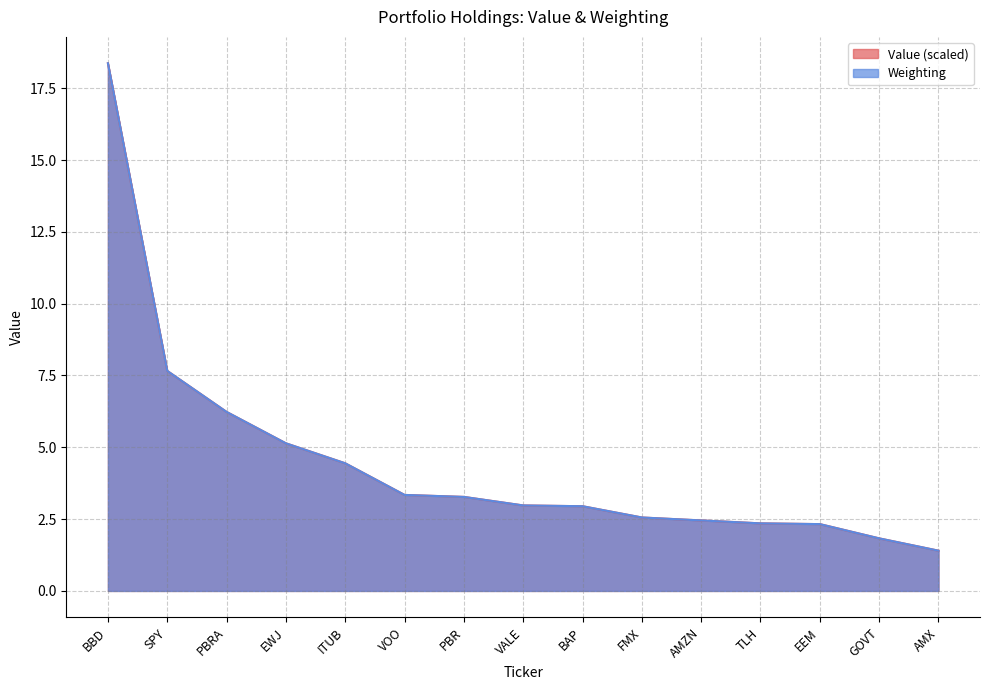

How many categories are shown in the chart?

15